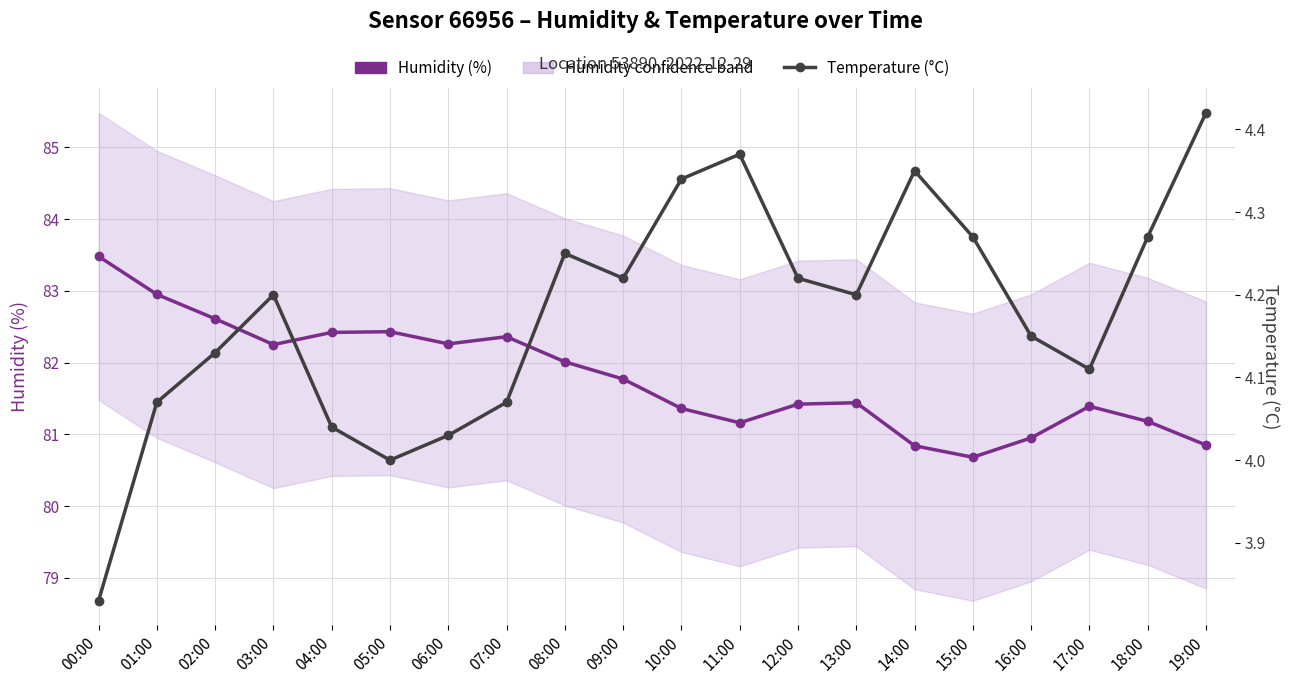

What is the spread (max minus min) of values at 05:00?

78.4